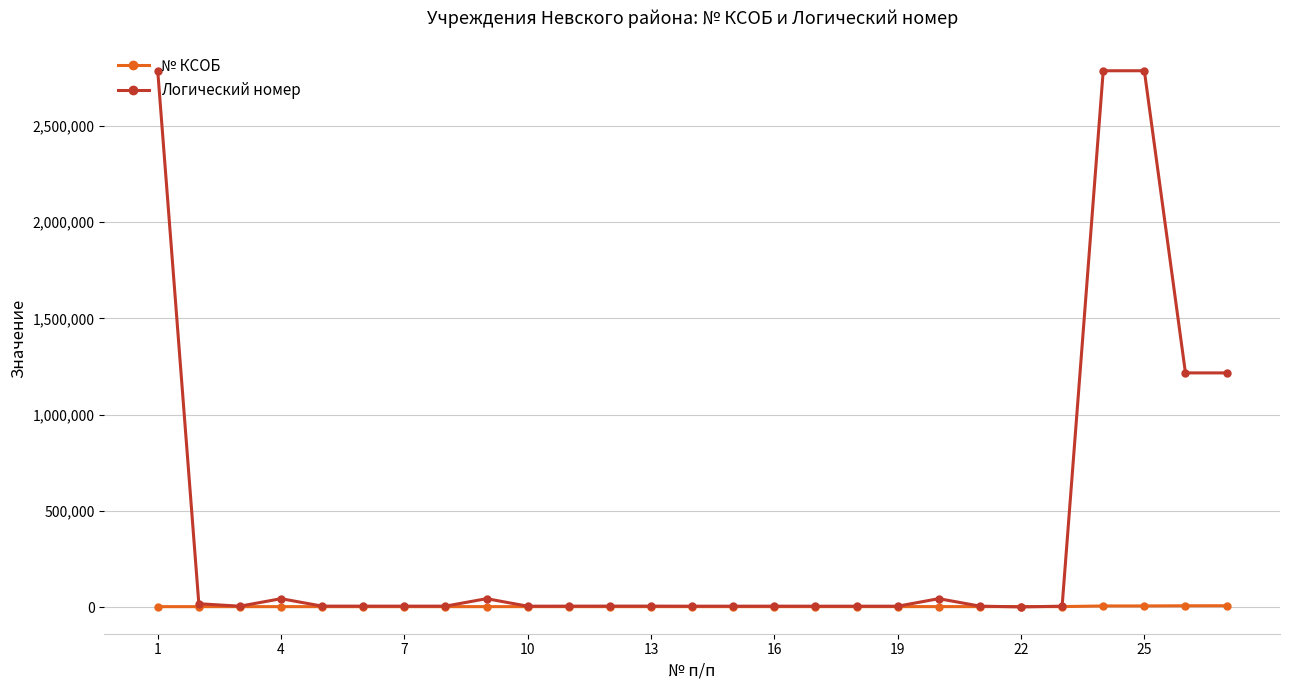

What is the maximum value for Логический номер?

2787485